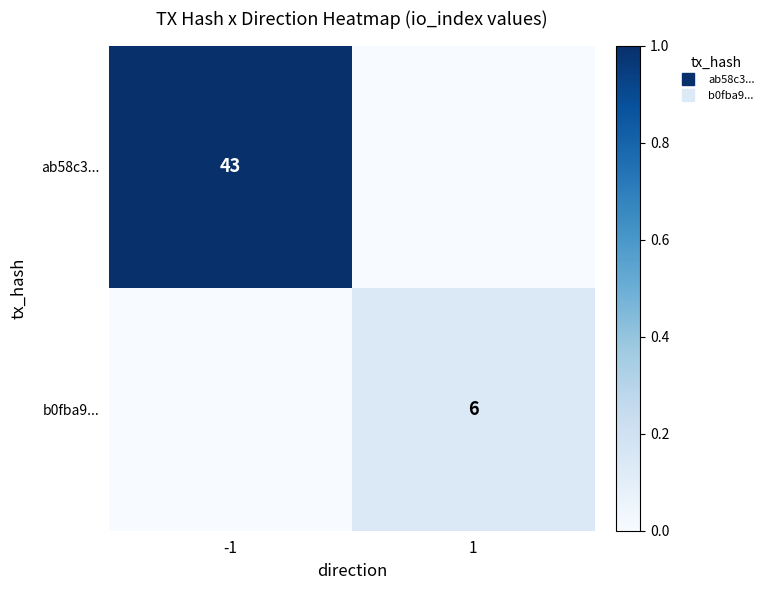

True or false: b0fba9... has a value of -0.1 at -1.

False